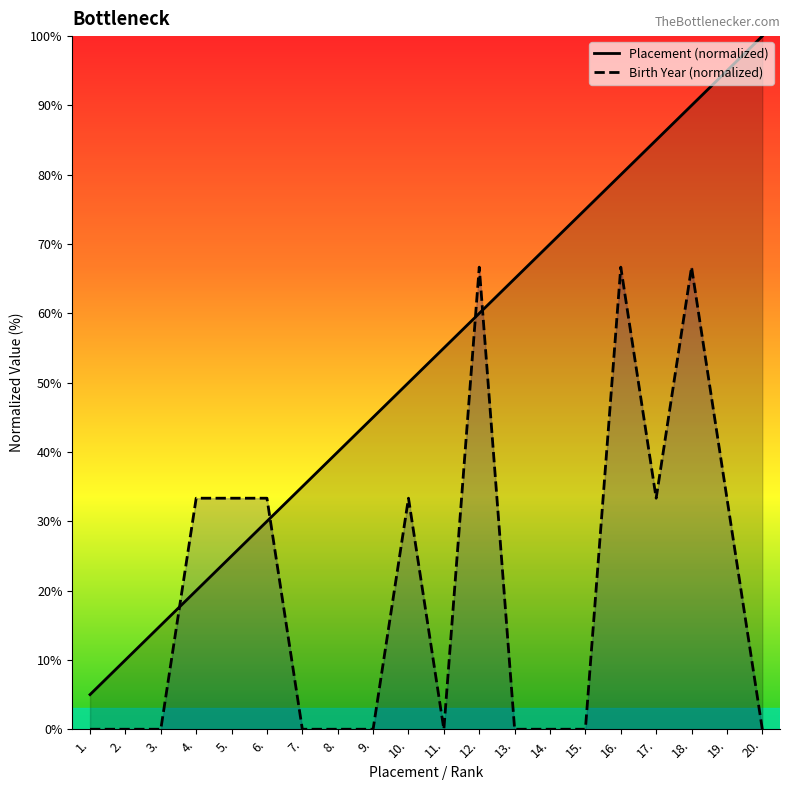

Which series has the largest total across all categories?

Placement (normalized)